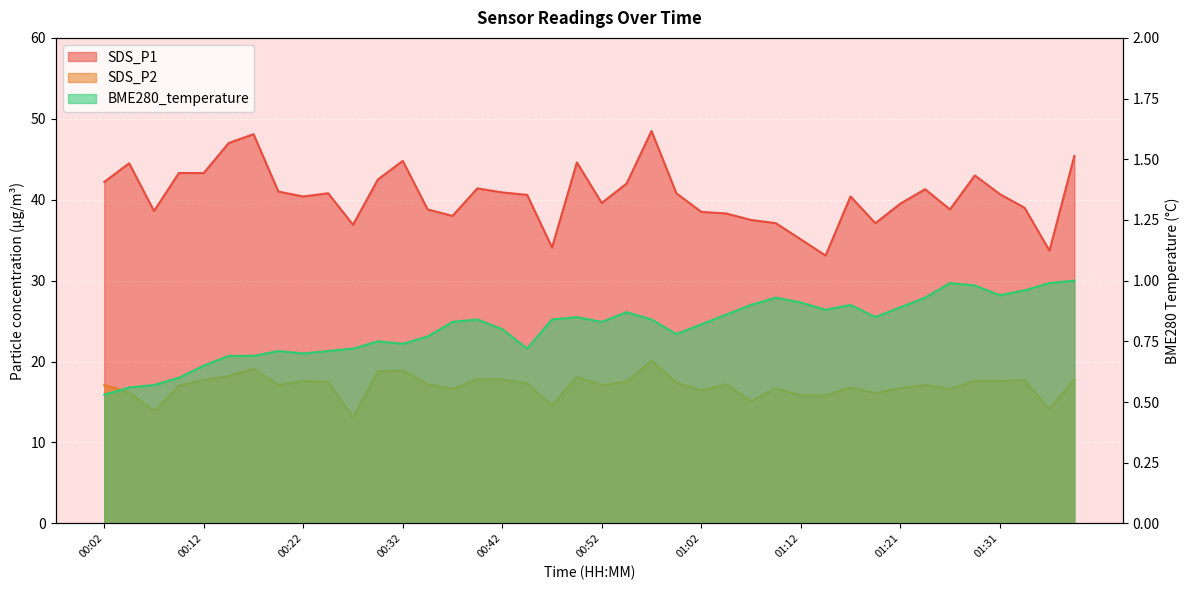

Does the chart display data point markers on the line(s)?

No